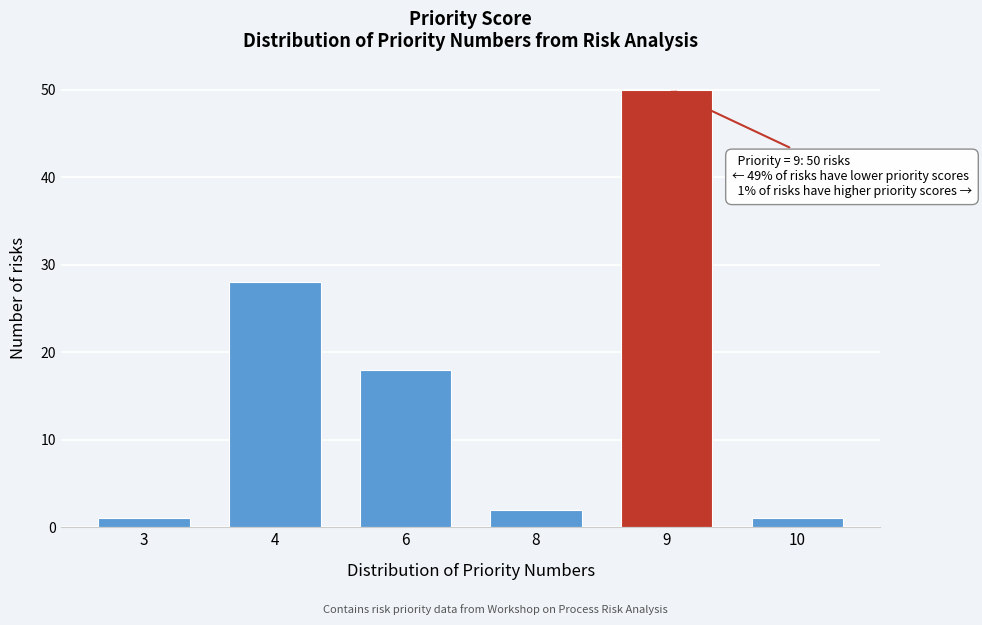

Reading left to right, what are all the values shown in this chart?

3=1	4=28	6=18	8=2	9=50	10=1